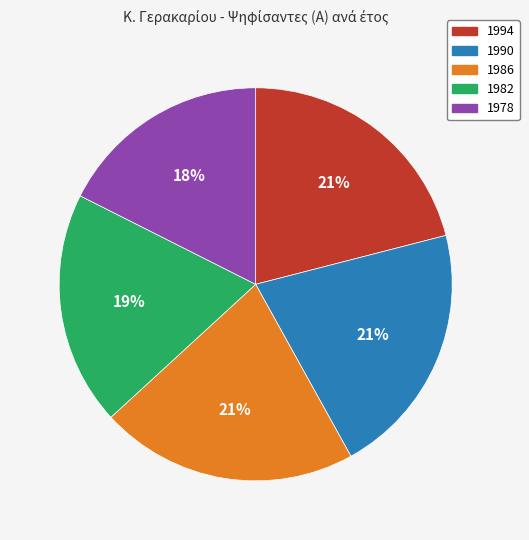

The 1978 slice represents 24% of the pie. True or false?

False